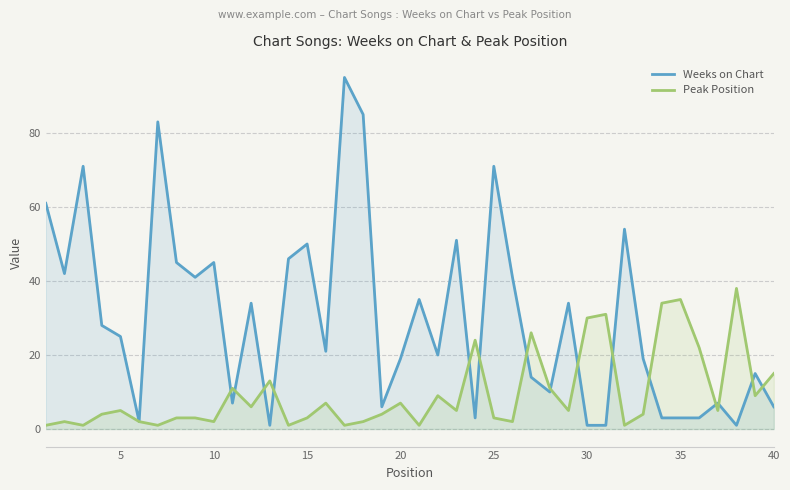

What is the value of the Peak Position point at the 40th from the left?

15